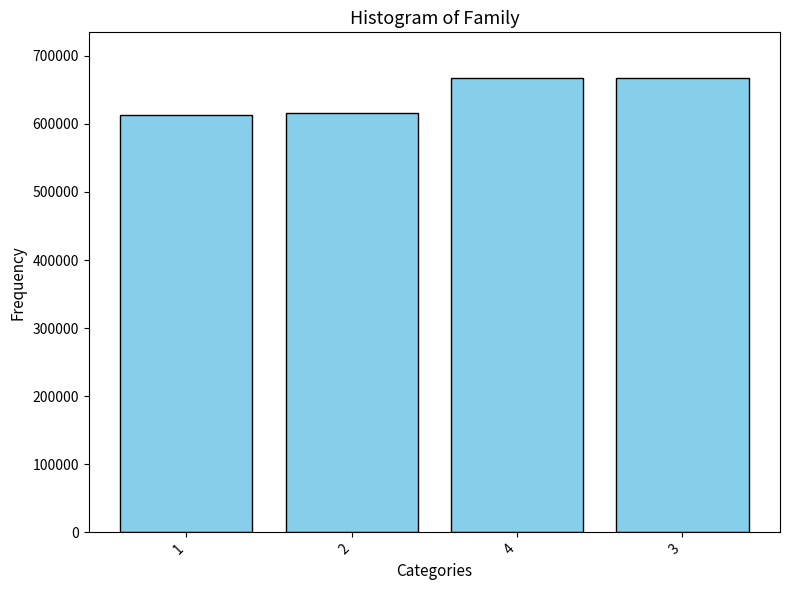

Are the bars horizontal?

No